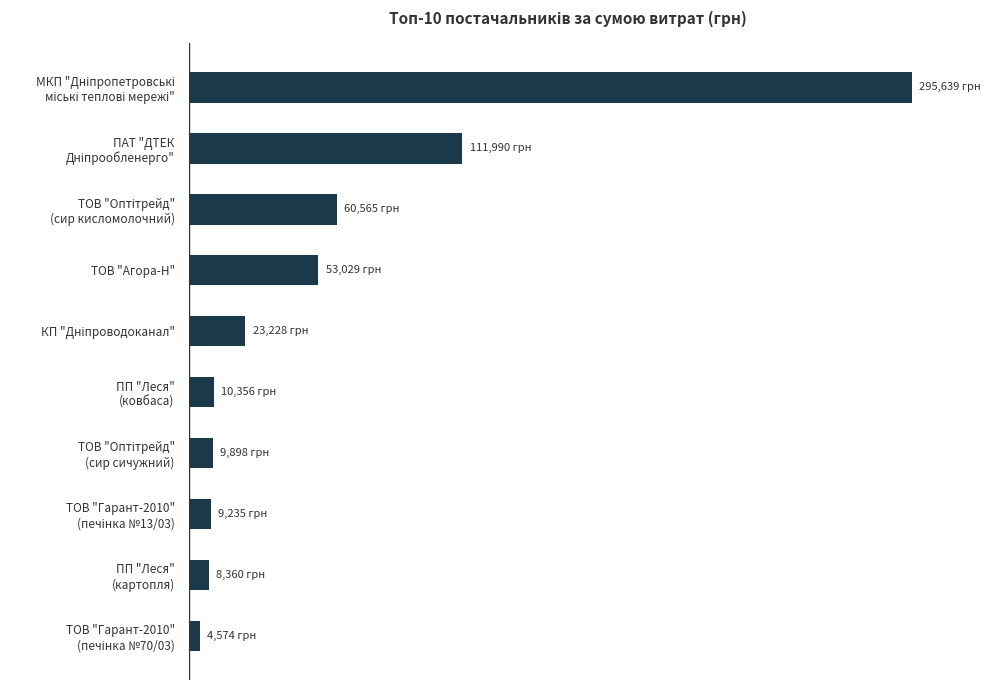

Are the bars horizontal?

Yes